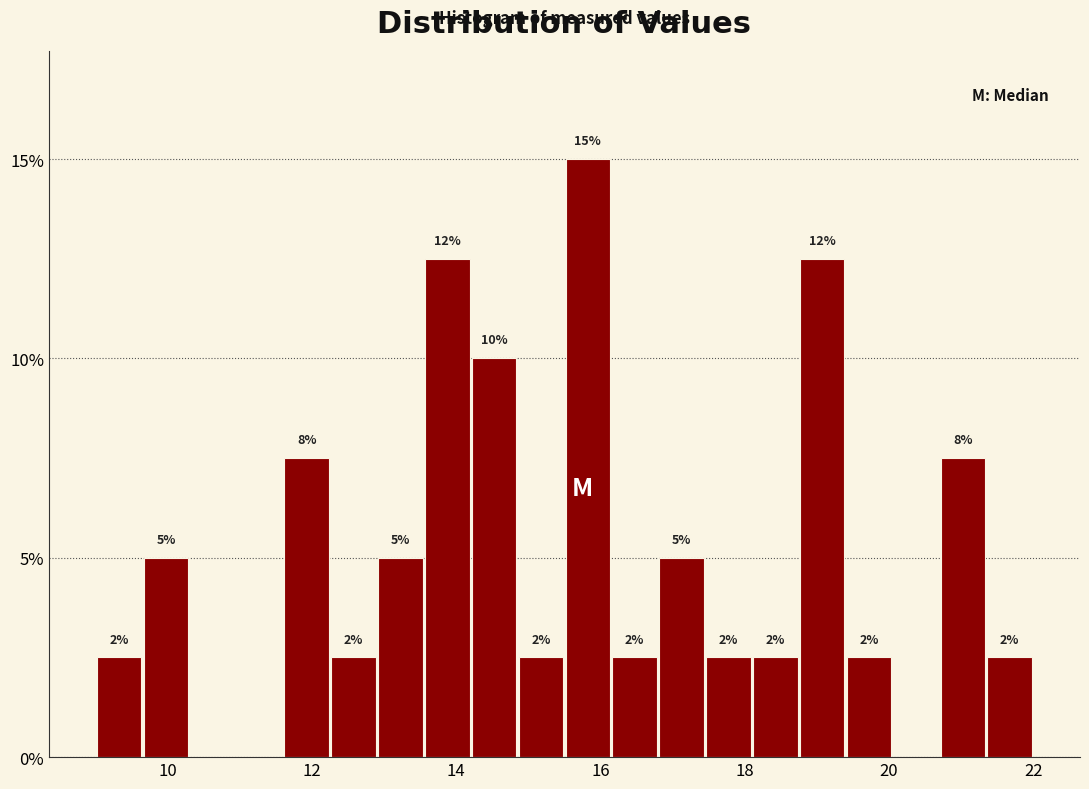

Around what value on the x-axis is the tallest bar? Give the approximate position of its centre, as read against the axis.

15.8